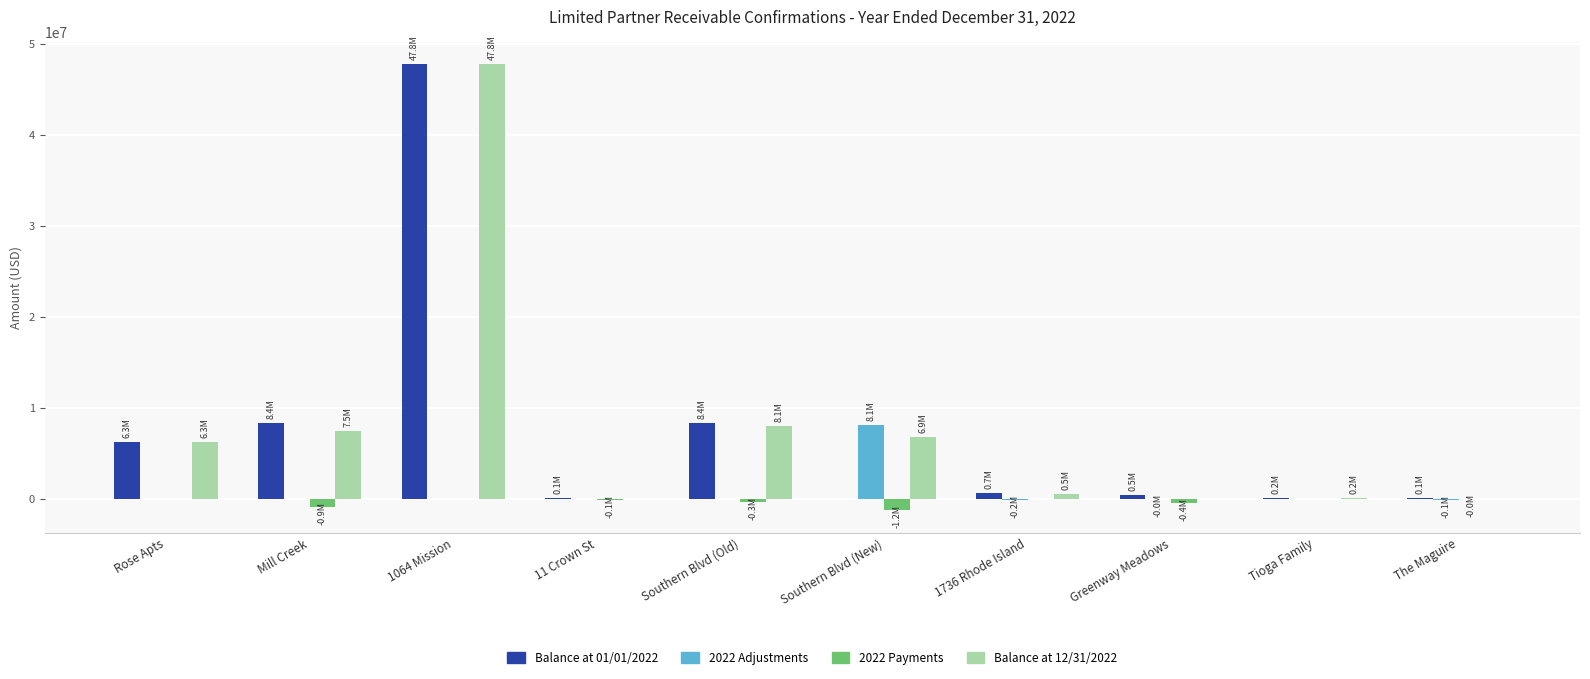

The Balance at 12/31/2022 series shows 0.0 at The Maguire. True or false?

True